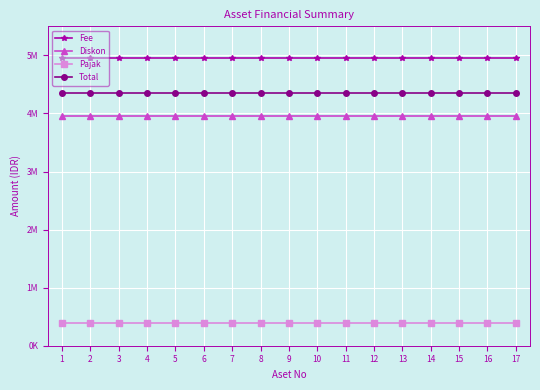

Does the chart have visible grid lines?

Yes